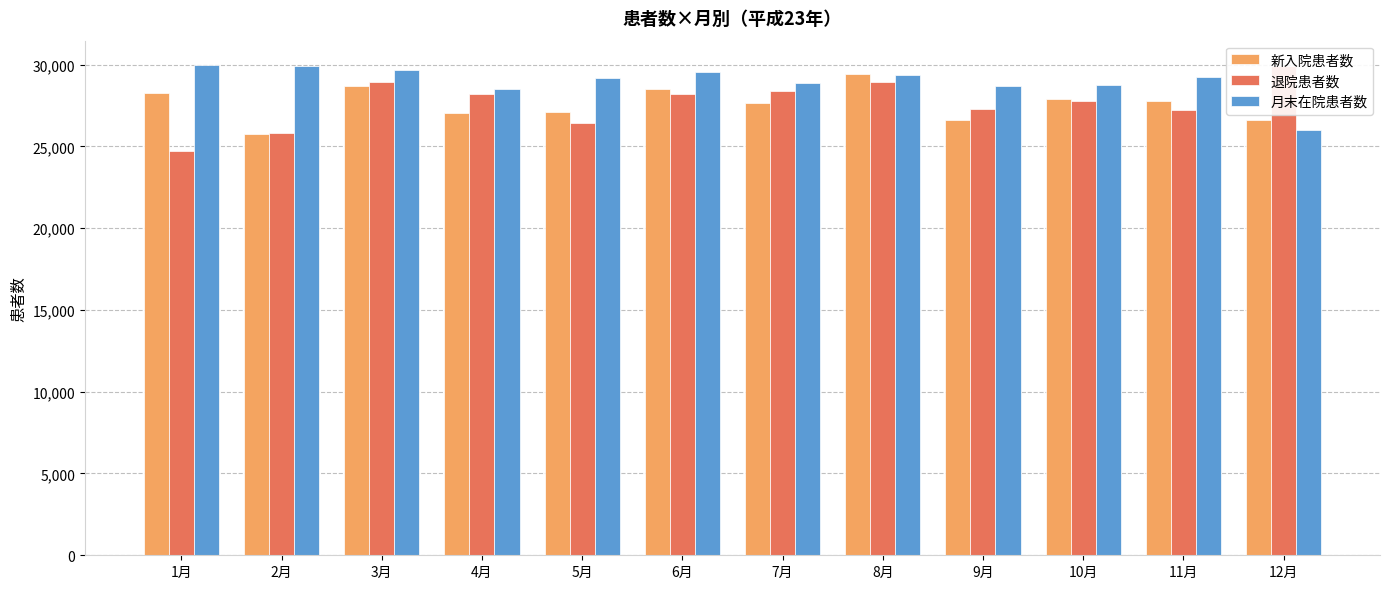

What is the sum of the 月末在院患者数 values at 12月 and 11月?

55244